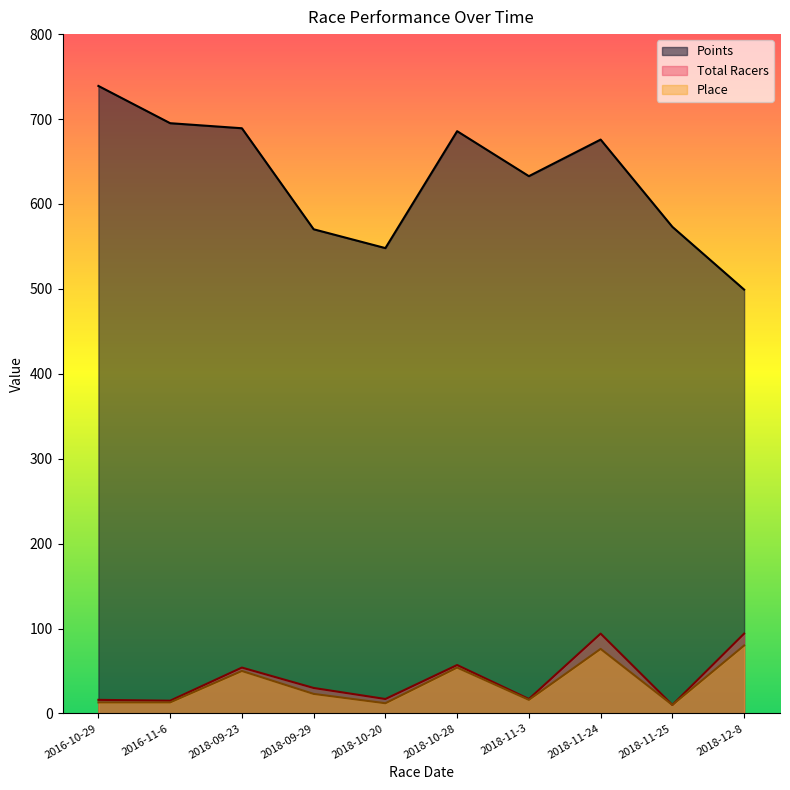

Which series changed the most between 2018-09-23 and 2018-10-28?

Place